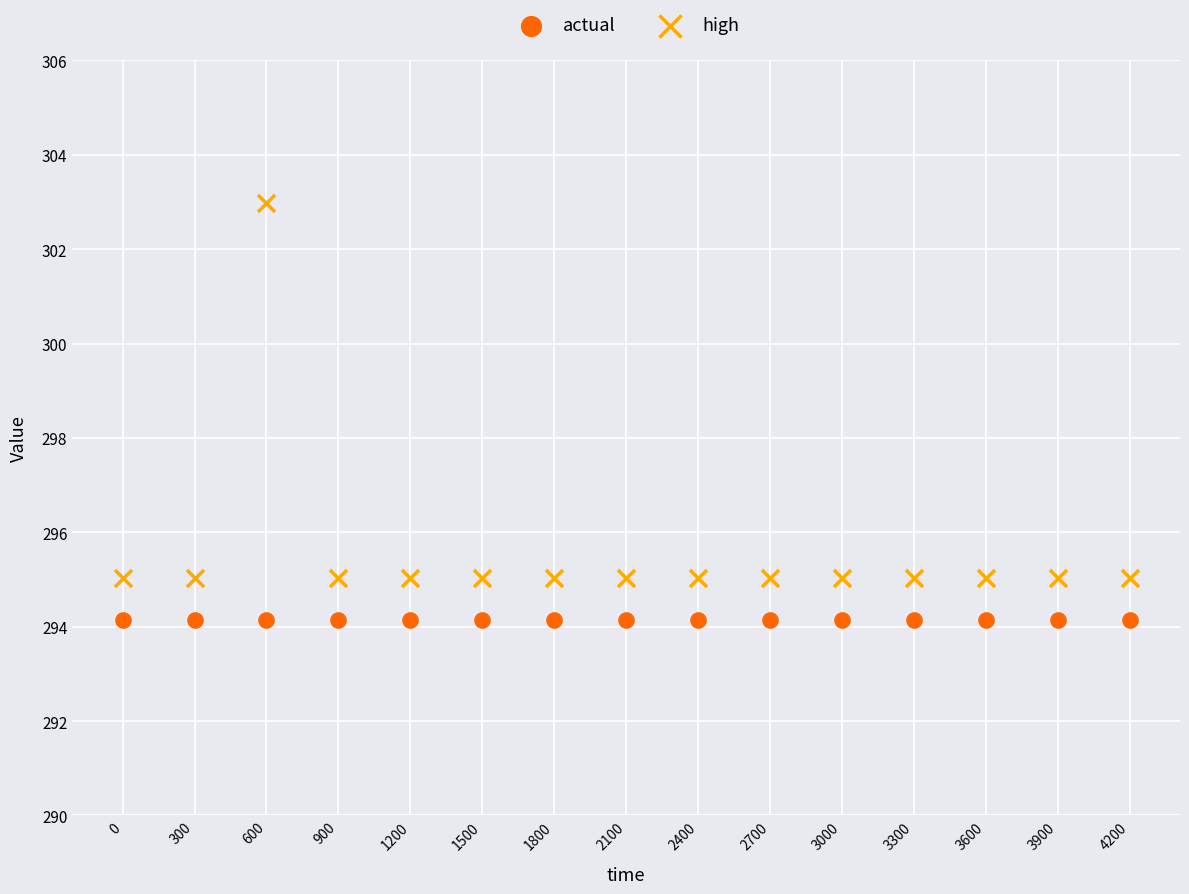

Which series contains the highest Y value?

high